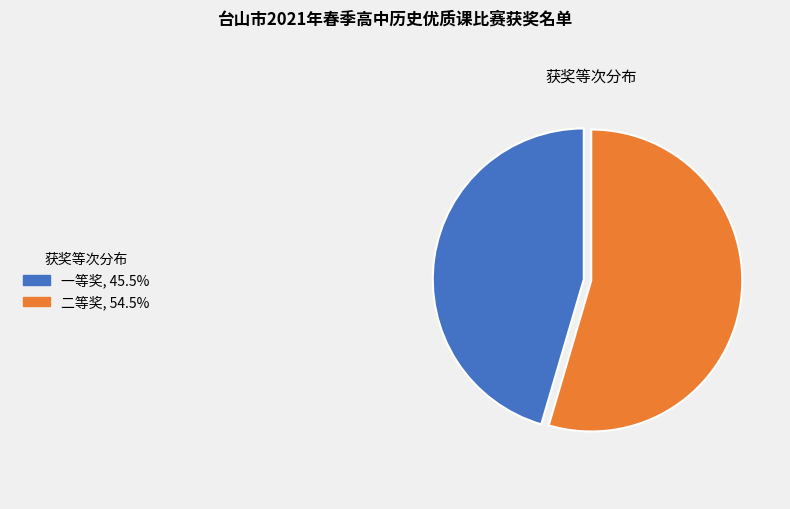

Is there any slice that represents more than half of the pie?

Yes